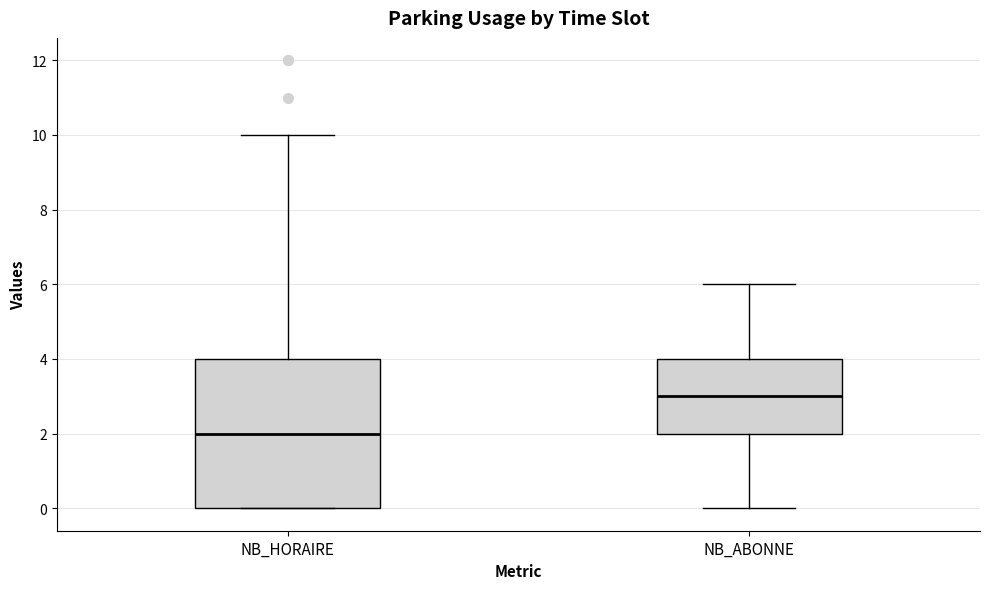

Reading left to right, transcribe this box plot: for each box, give where its median line is, the range the box spans, and where its two whiskers end, as read against the y-axis. The values are not printed on the chart, so give them approximately, as read against the axis.

NB_HORAIRE: median 2, box 0 to 4, whiskers 0 to 10
NB_ABONNE: median 3, box 2 to 4, whiskers 0 to 6